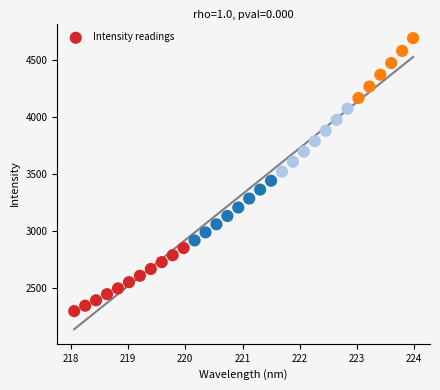

What is the range of Y values (max minus min)?

2393.5